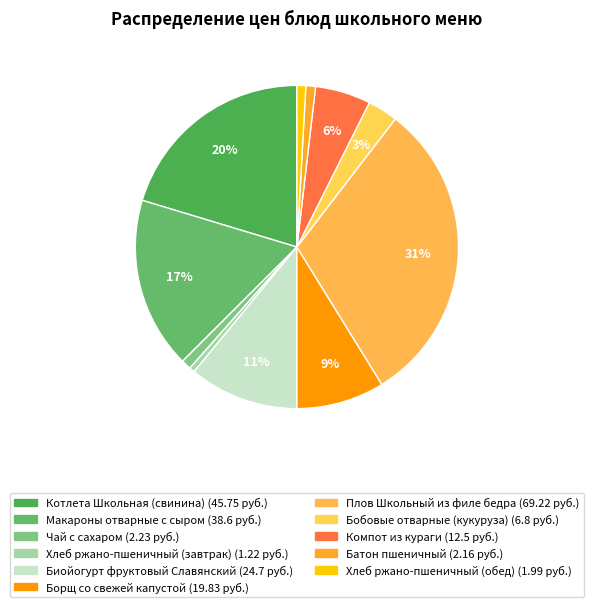

Does any single category account for the majority?

No